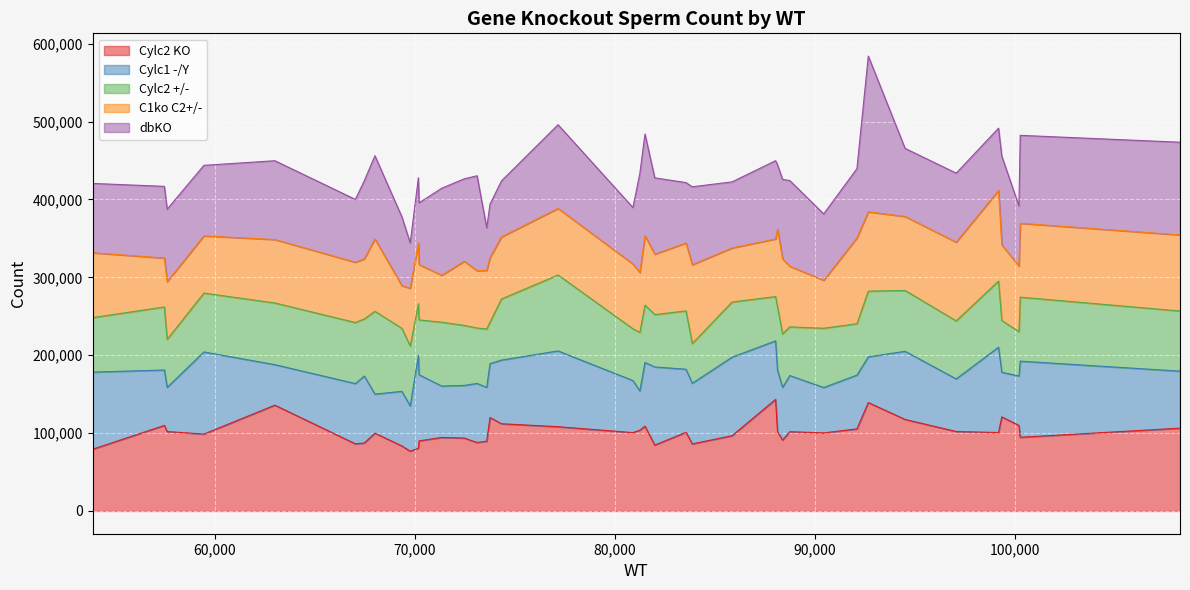

Where is the first local maximum for dbKO?

57628